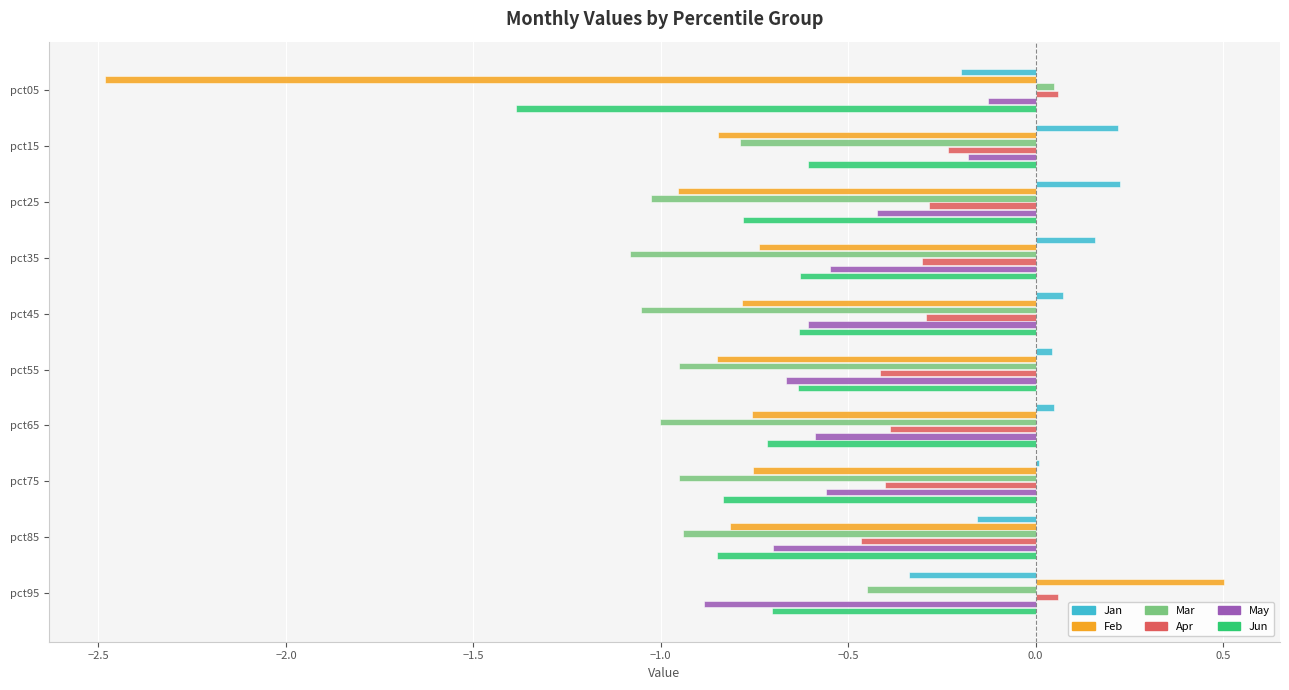

What is the maximum value shown in the chart?

0.5